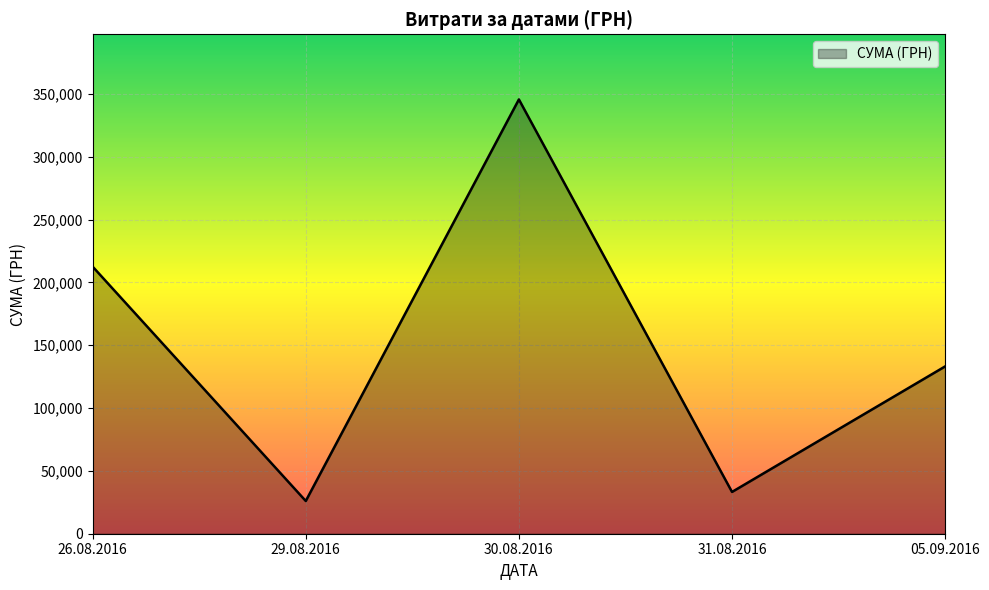

The value at 31.08.2016 is 54912.9. True or false?

False